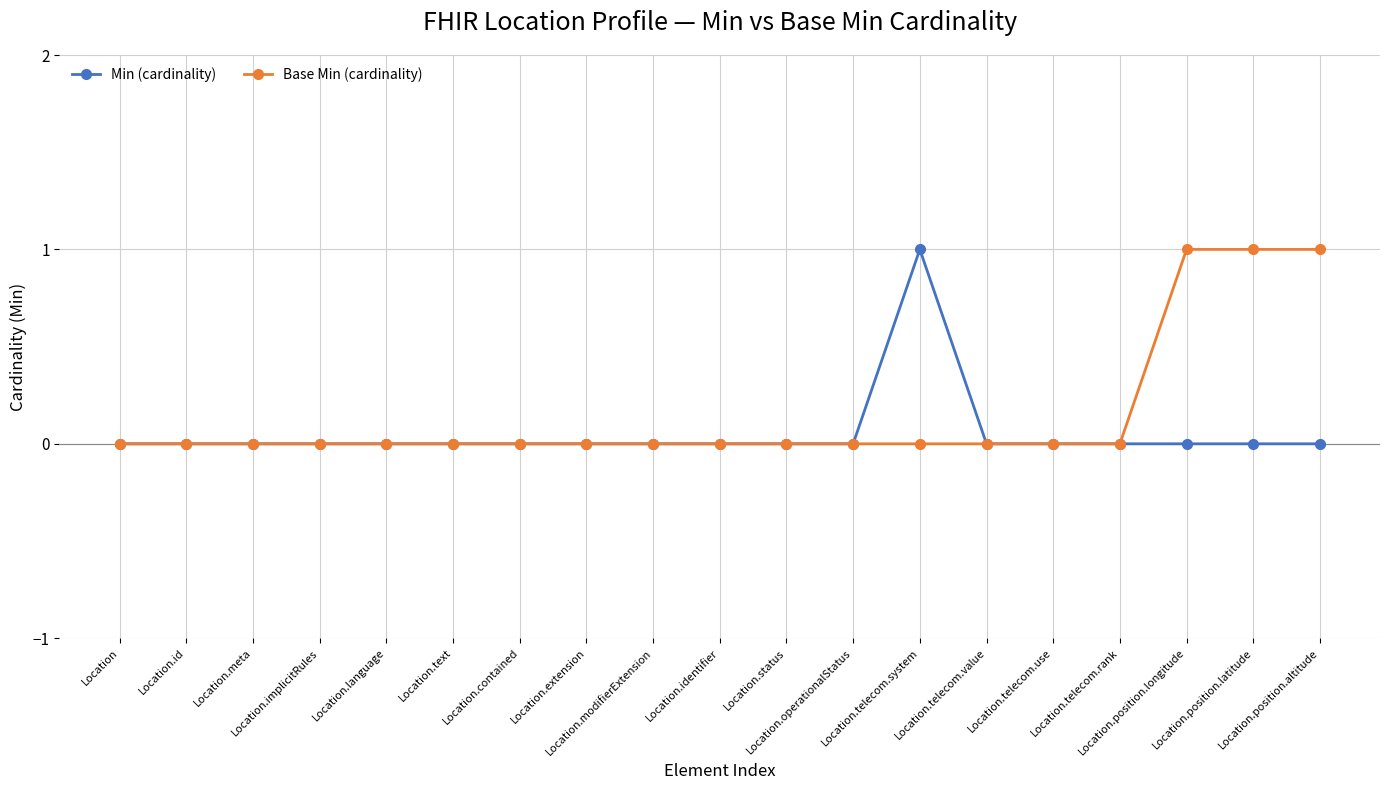

What are all the series names shown in the legend?

Min (cardinality), Base Min (cardinality)